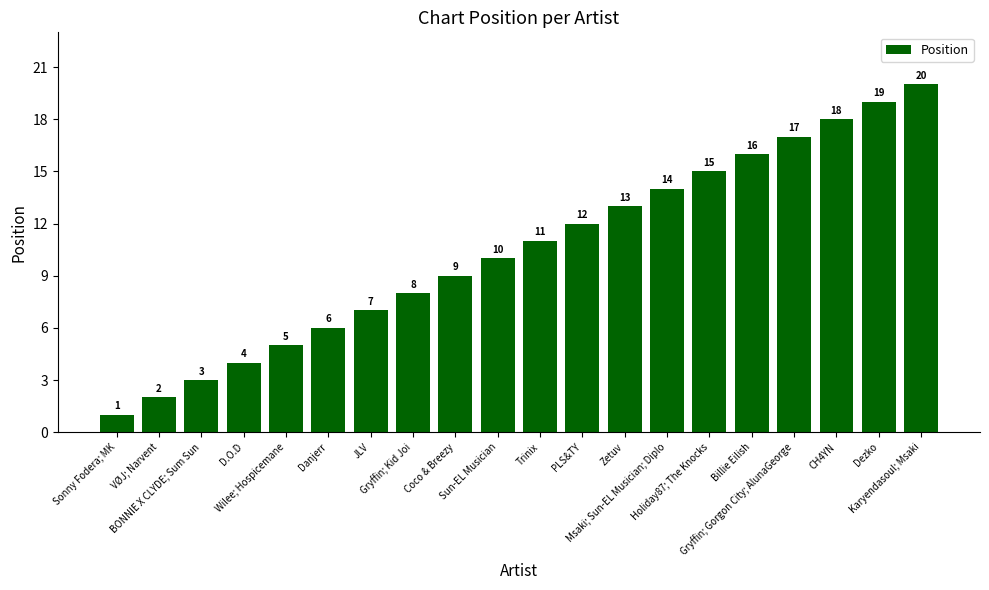

At which category does the chart reach its minimum across all series?

Sonny Fodera; MK